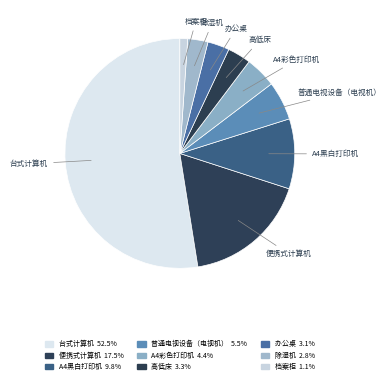

What is the largest slice in the pie chart?

台式计算机